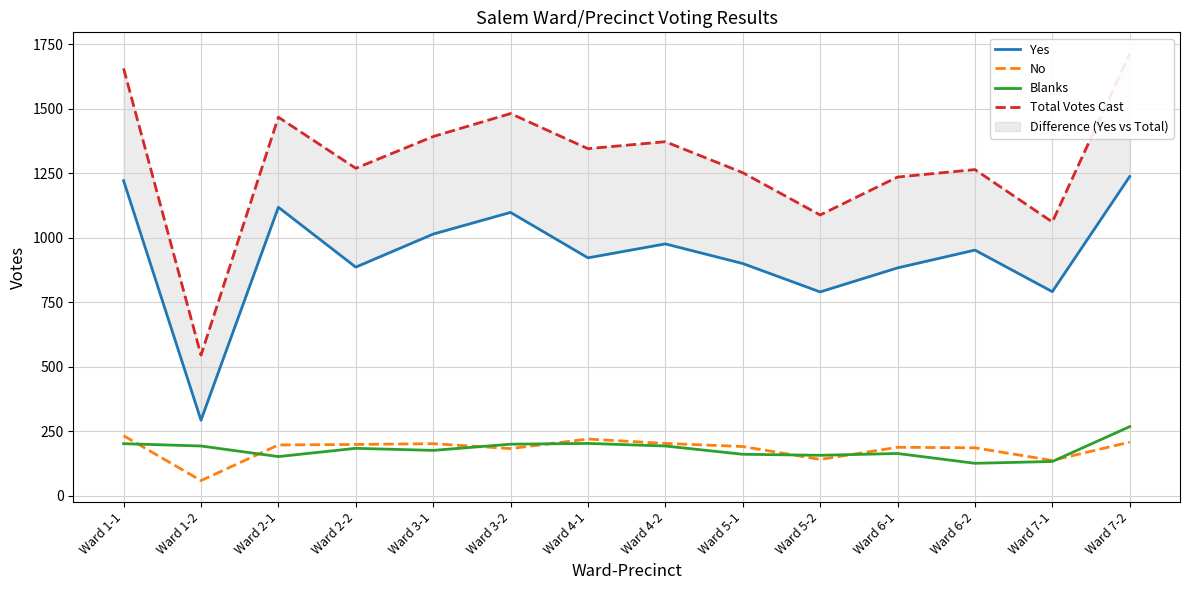

What is the label of the 5th point from the right?

Ward 5-2